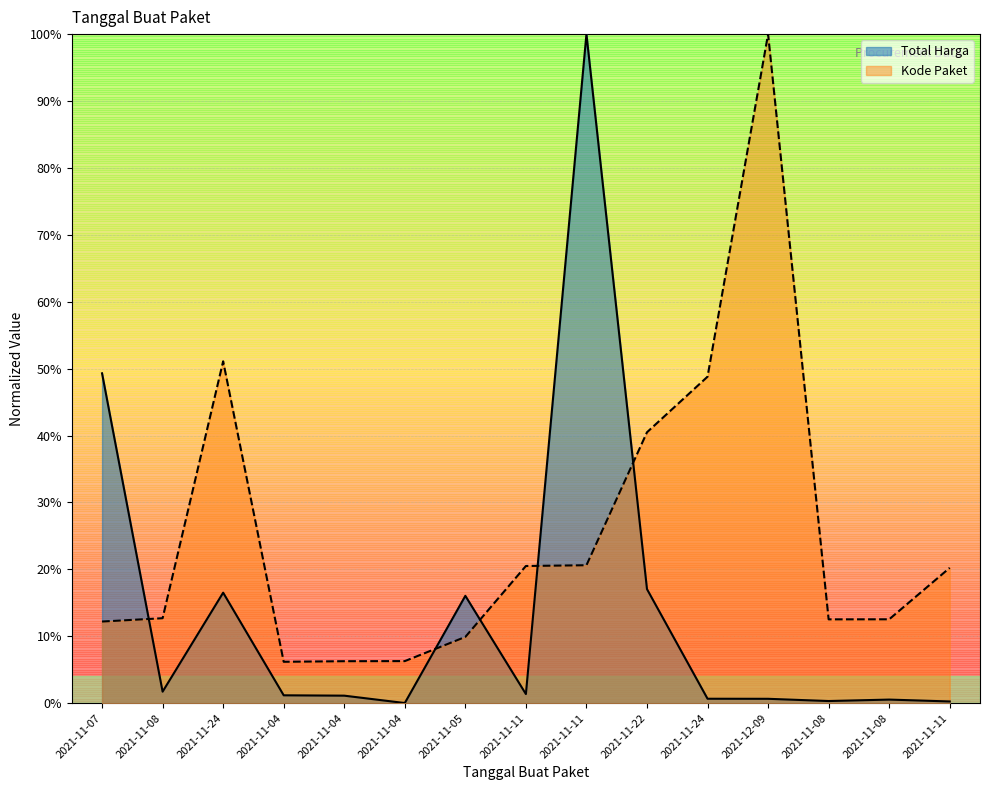

Where do Kode Paket and Total Harga first cross each other?

2021-11-07 and 2021-11-08